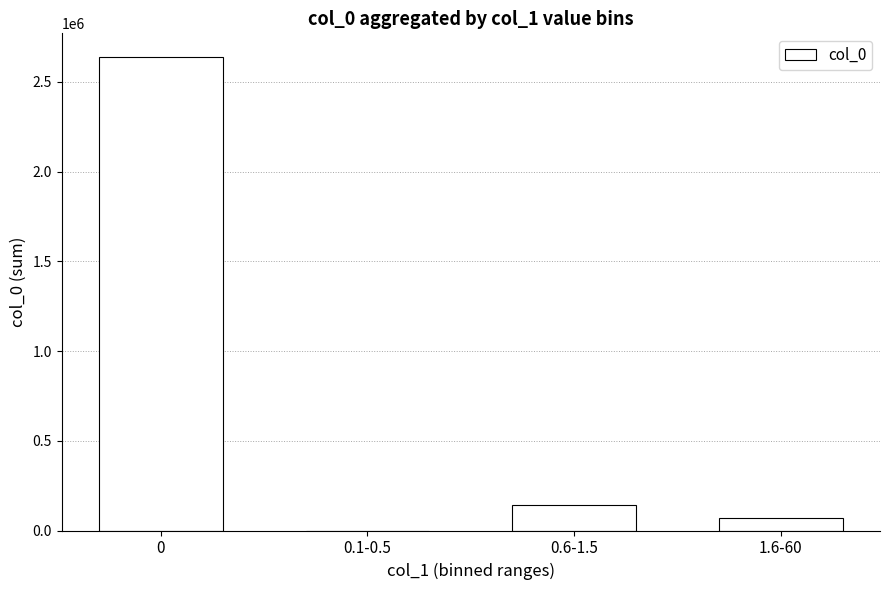

Reading left to right, what are all the values shown in this chart?

2639141	0	142880	72181